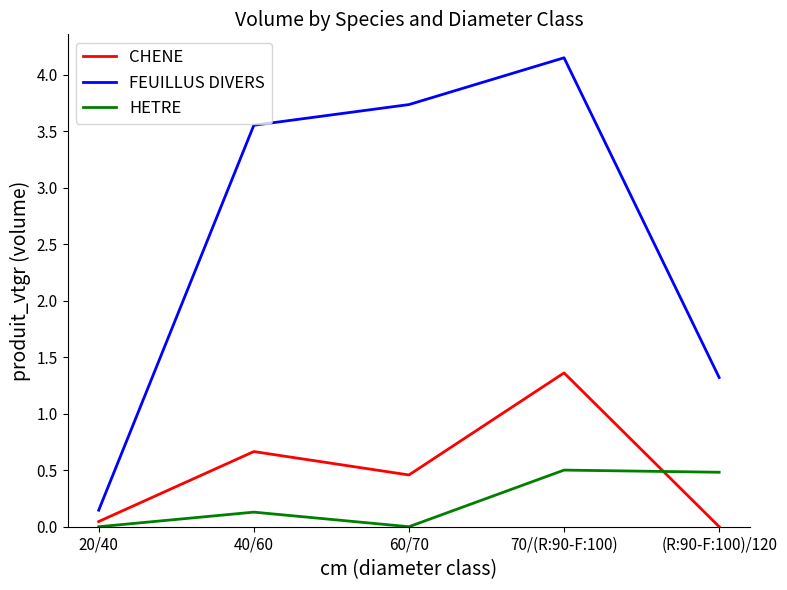

Rank the series at 40/60 from highest to lowest value.

FEUILLUS DIVERS, CHENE, HETRE